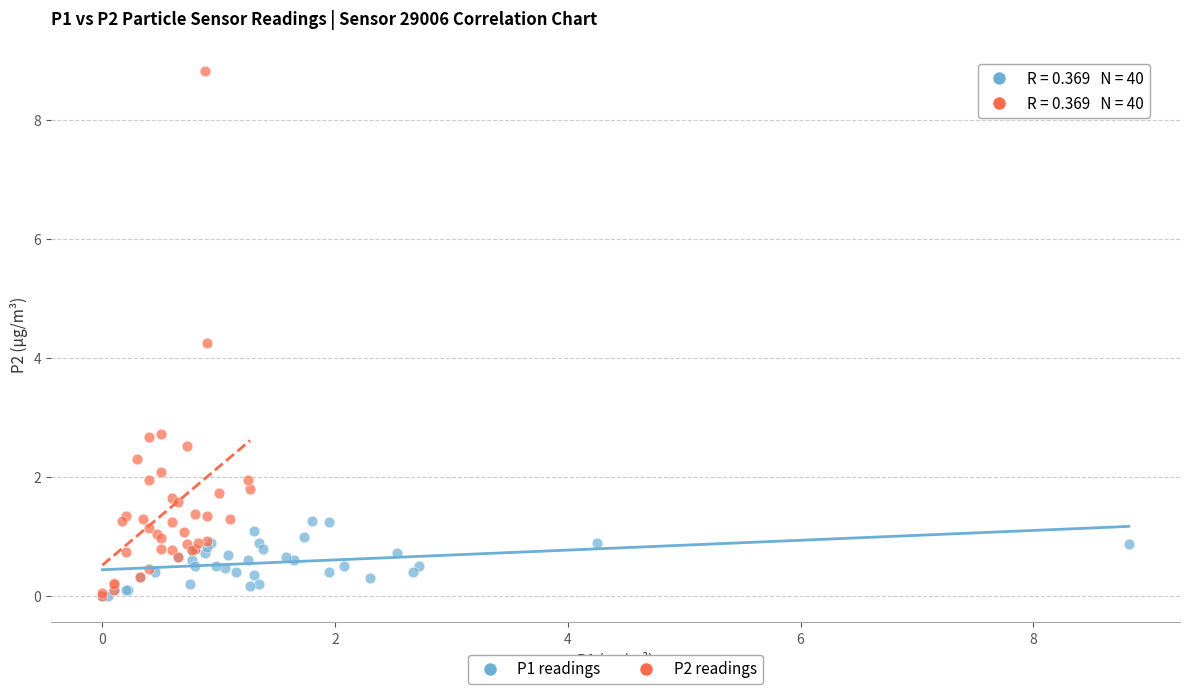

Which series contains the highest Y value?

P2 readings